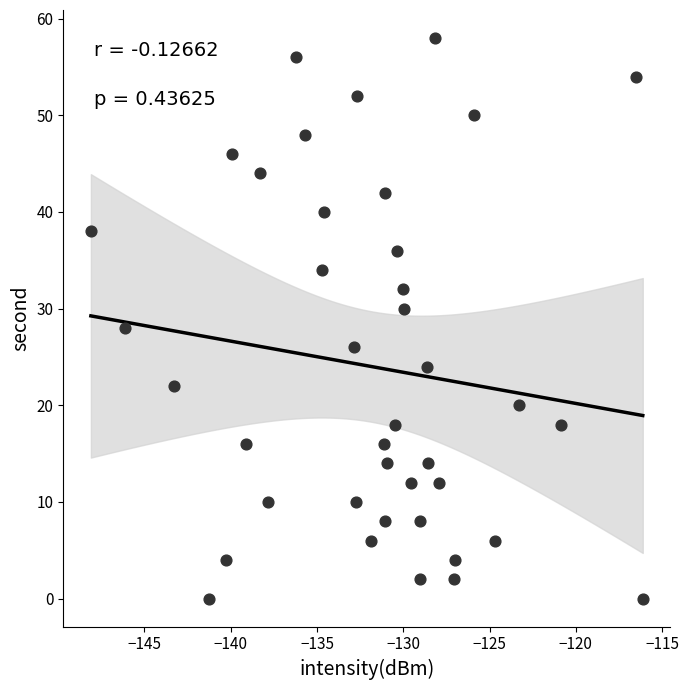

What is the range of Y values (max minus min)?

58